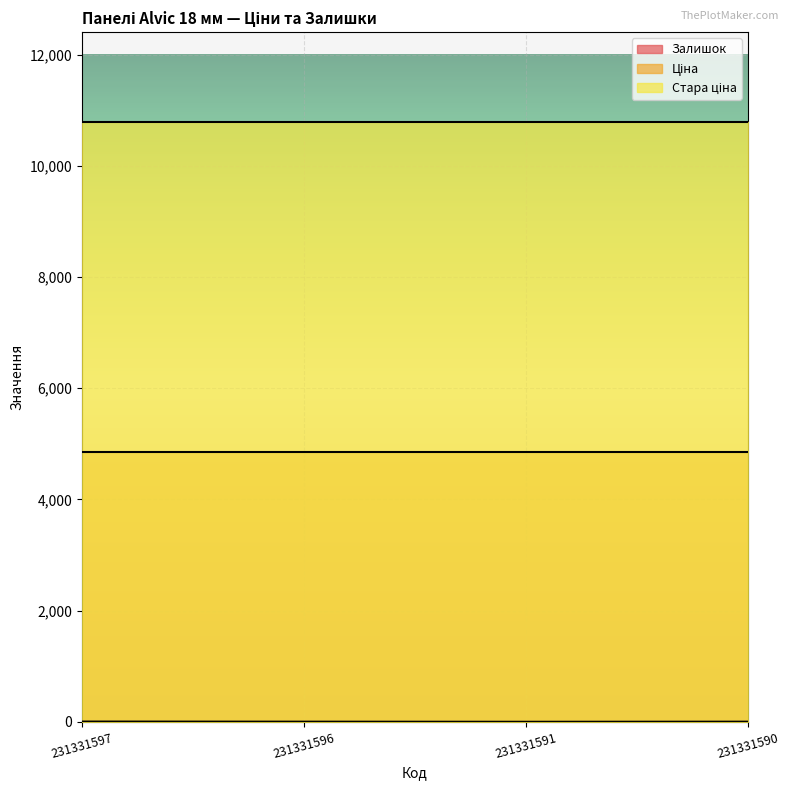

Where is Стара ціна nearest to the value 10785?

231331597